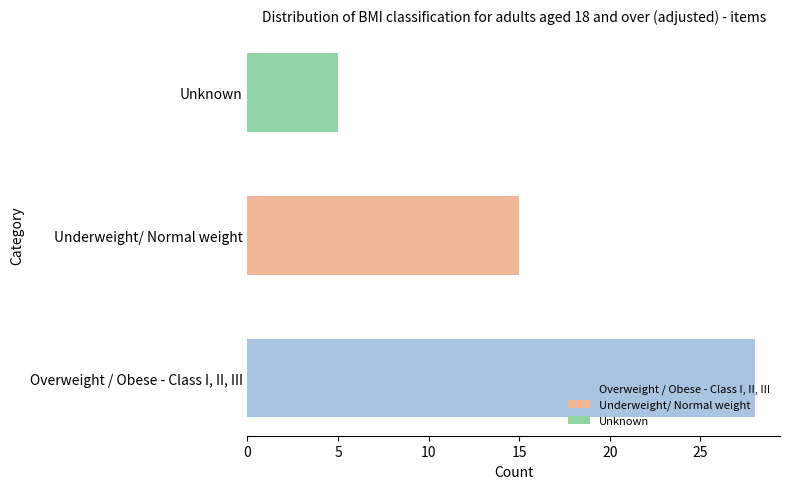

Which label corresponds to the smallest value in the chart?

Unknown